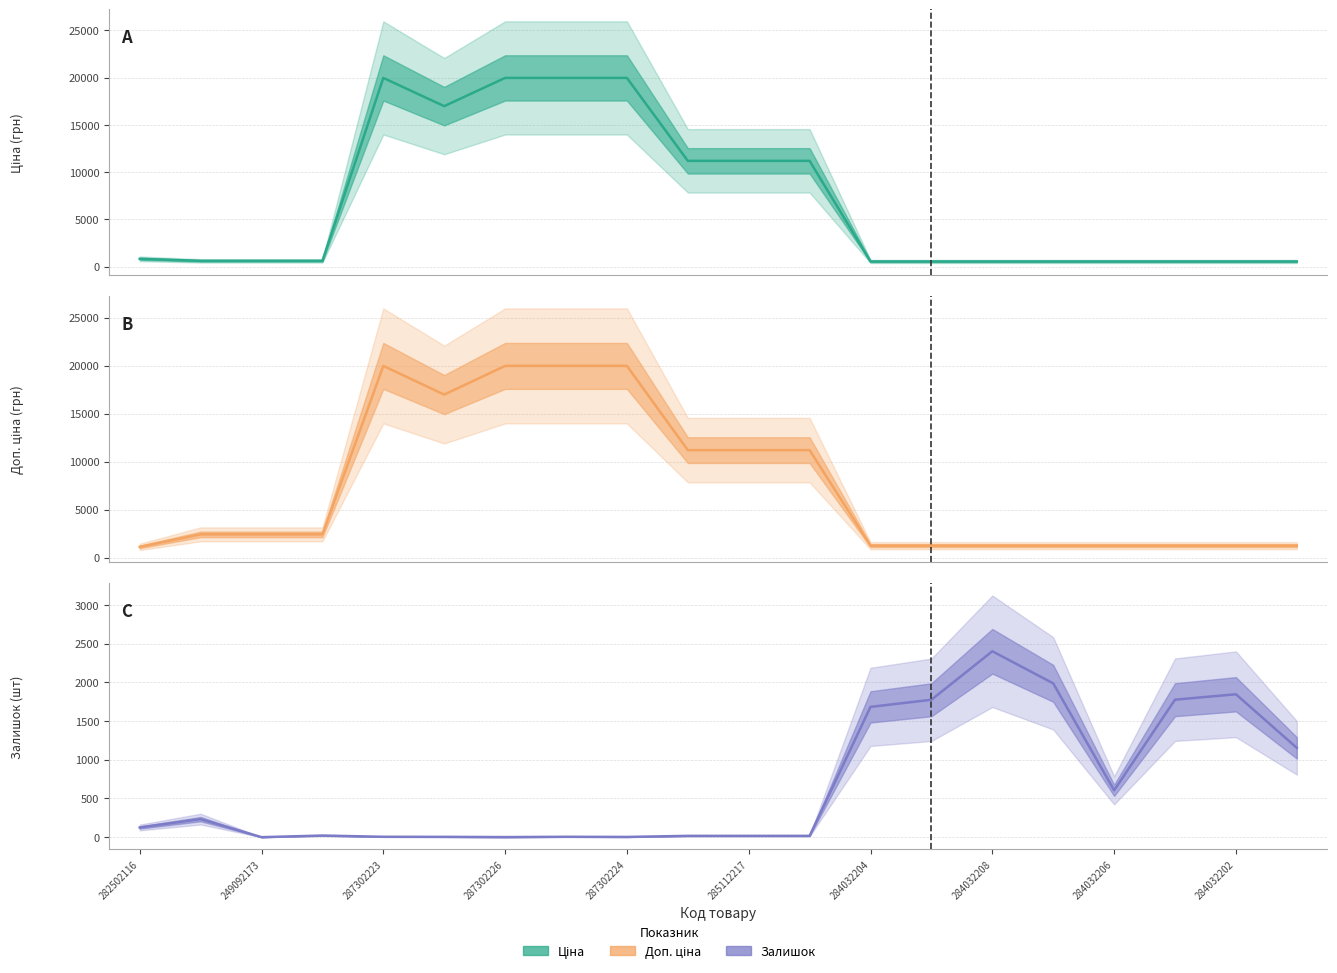

How many times do Залишок and Ціна cross each other?

1